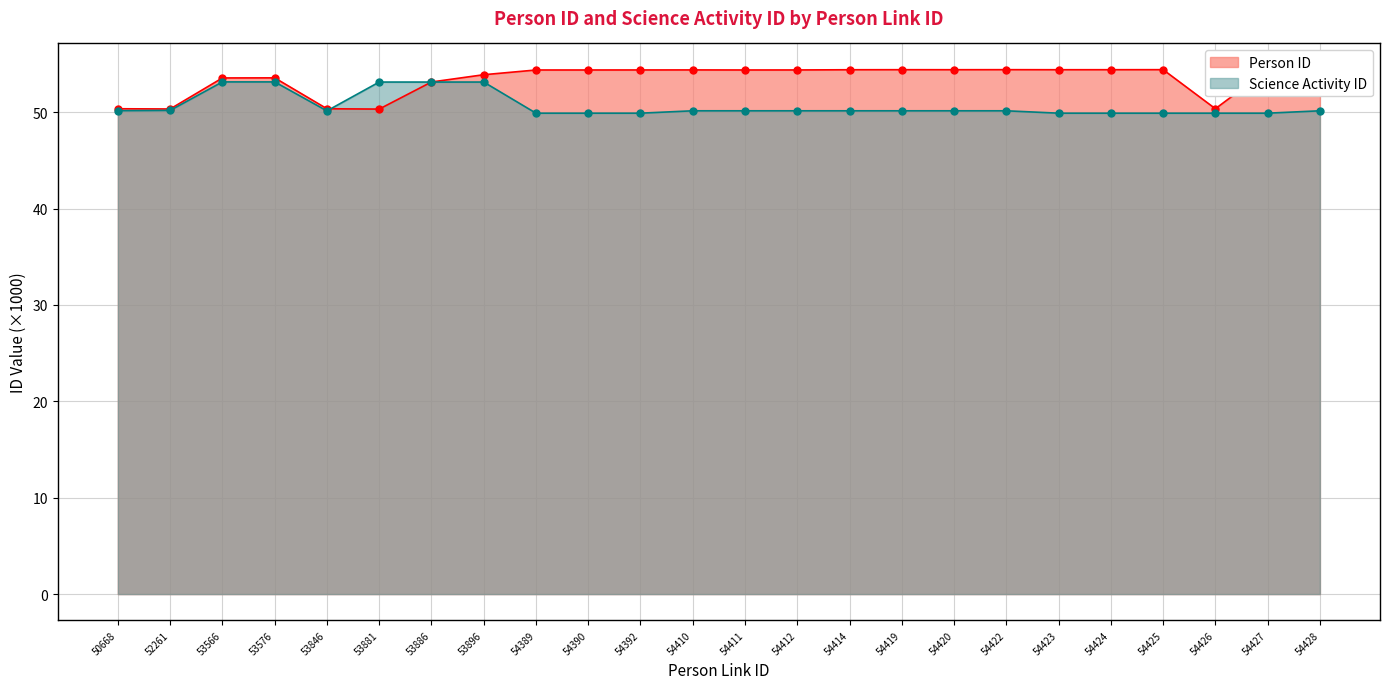

At how many categories does at least one series exceed 53?

20